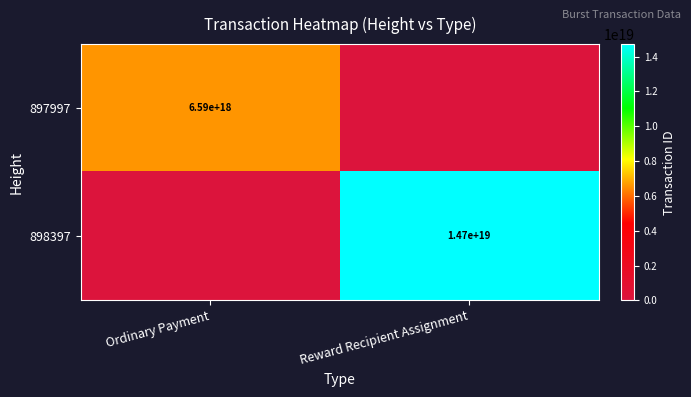

The value of 897997 at Ordinary Payment is 6590000000000000000. True or false?

True